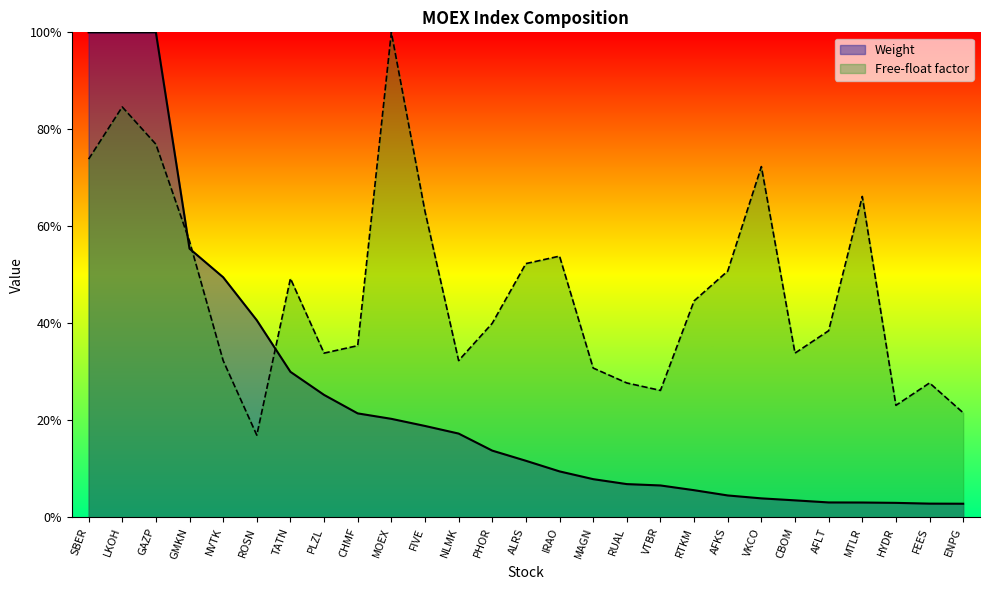

What is the spread (max minus min) of values at RUAL?

0.2